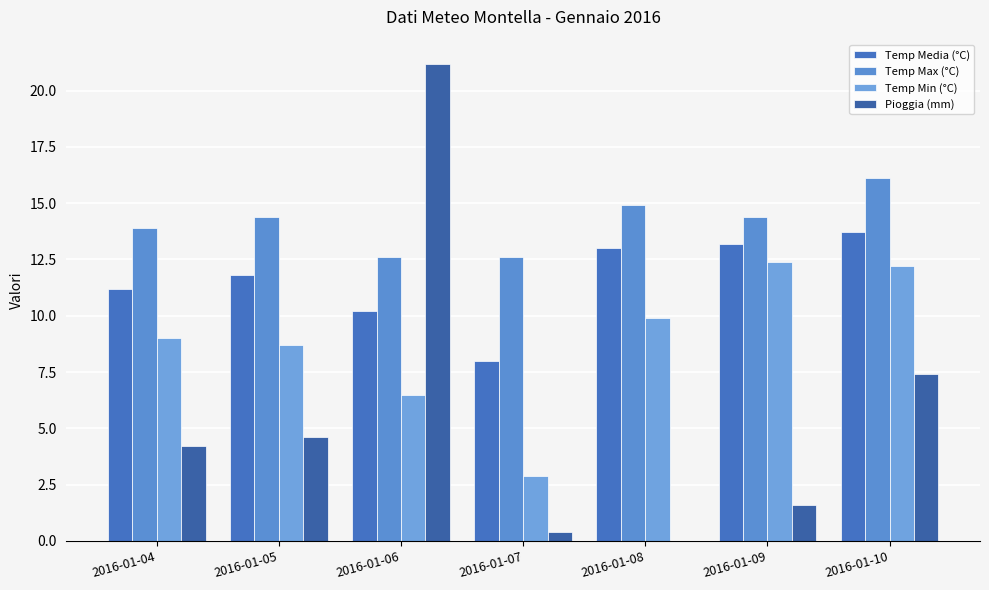

What is the sum of all Temp Min (°C) values?

61.6